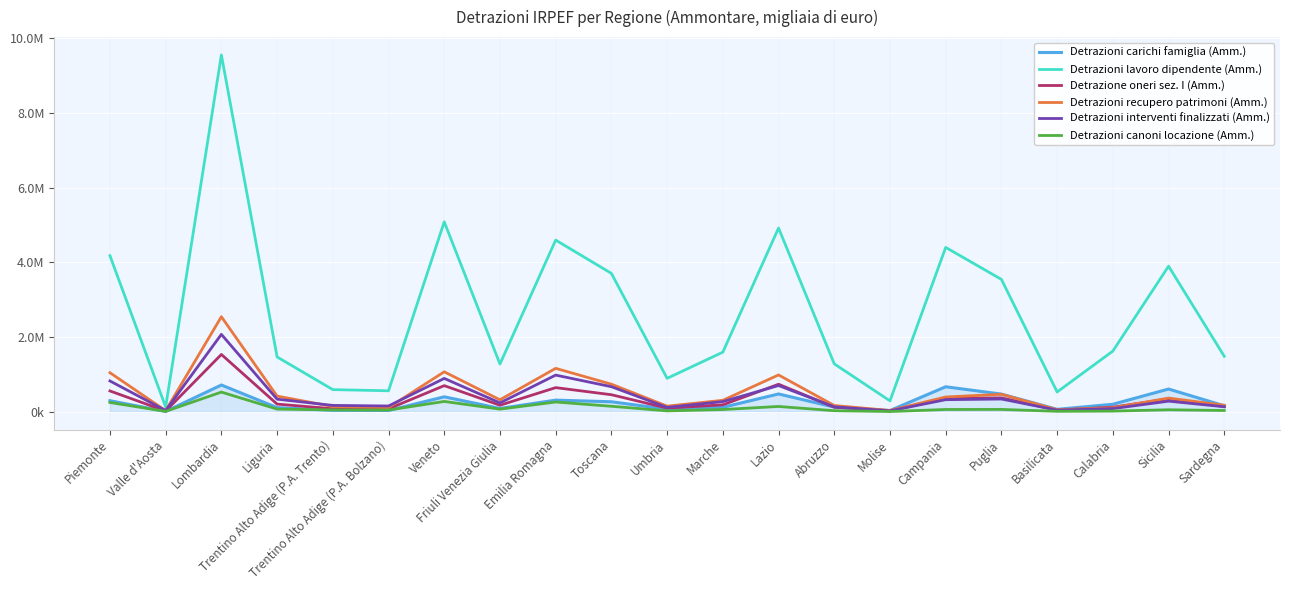

Reading left to right, extract all data points from this chart.

Detrazioni carichi famiglia (Amm.): Piemonte=294255	Valle d'Aosta=7152	Lombardia=714485	Liguria=109137	Trentino Alto Adige (P.A. Trento)=37005	Trentino Alto Adige (P.A. Bolzano)=33523	Veneto=398319	Friuli Venezia Giulia=87713	Emilia Romagna=309709	Toscana=266163	Umbria=68671	Marche=117652	Lazio=474716	Abruzzo=123702	Molise=31576	Campania=667439	Puglia=471473	Basilicata=63060	Calabria=199646	Sicilia=606892	Sardegna=158285
Detrazioni lavoro dipendente (Amm.): Piemonte=4175866	Valle d'Aosta=126632	Lombardia=9548372	Liguria=1465421	Trentino Alto Adige (P.A. Trento)=591034	Trentino Alto Adige (P.A. Bolzano)=559452	Veneto=5081750	Friuli Venezia Giulia=1275193	Emilia Romagna=4593283	Toscana=3702225	Umbria=893018	Marche=1593632	Lazio=4916214	Abruzzo=1280608	Molise=290171	Campania=4397655	Puglia=3541517	Basilicata=528042	Calabria=1622451	Sicilia=3894638	Sardegna=1482015
Detrazione oneri sez. I (Amm.): Piemonte=555838	Valle d'Aosta=17308	Lombardia=1532273	Liguria=203355	Trentino Alto Adige (P.A. Trento)=79769	Trentino Alto Adige (P.A. Bolzano)=76570	Veneto=697564	Friuli Venezia Giulia=172824	Emilia Romagna=644331	Toscana=454341	Umbria=96673	Marche=184034	Lazio=734649	Abruzzo=121176	Molise=24008	Campania=356148	Puglia=369104	Basilicata=42025	Calabria=121618	Sicilia=340777	Sardegna=138878
Detrazioni recupero patrimoni (Amm.): Piemonte=1043986	Valle d'Aosta=27879	Lombardia=2541973	Liguria=417385	Trentino Alto Adige (P.A. Trento)=139889	Trentino Alto Adige (P.A. Bolzano)=110608	Veneto=1067861	Friuli Venezia Giulia=319053	Emilia Romagna=1160229	Toscana=736317	Umbria=149108	Marche=304979	Lazio=983602	Abruzzo=165523	Molise=32888	Campania=394038	Puglia=466510	Basilicata=54369	Calabria=104184	Sicilia=364959	Sardegna=172948
Detrazioni interventi finalizzati (Amm.): Piemonte=823150	Valle d'Aosta=30721	Lombardia=2069860	Liguria=335376	Trentino Alto Adige (P.A. Trento)=168628	Trentino Alto Adige (P.A. Bolzano)=152817	Veneto=890704	Friuli Venezia Giulia=235930	Emilia Romagna=979439	Toscana=669151	Umbria=115350	Marche=270631	Lazio=700230	Abruzzo=130559	Molise=22520	Campania=321886	Puglia=339560	Basilicata=42512	Calabria=82715	Sicilia=281854	Sardegna=132544
Detrazioni canoni locazione (Amm.): Piemonte=246439	Valle d'Aosta=9166	Lombardia=524724	Liguria=69257	Trentino Alto Adige (P.A. Trento)=48434	Trentino Alto Adige (P.A. Bolzano)=44609	Veneto=274262	Friuli Venezia Giulia=68443	Emilia Romagna=259735	Toscana=145473	Umbria=22026	Marche=58019	Lazio=140390	Abruzzo=26459	Molise=5000	Campania=59444	Puglia=61236	Basilicata=10639	Calabria=16221	Sicilia=51890	Sardegna=32520